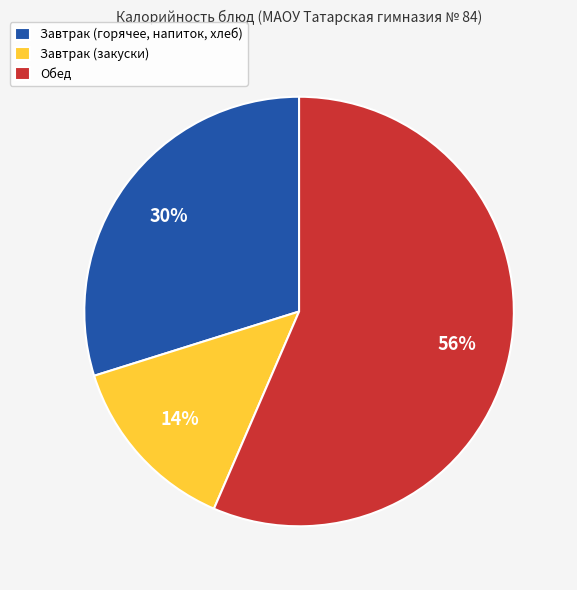

To the nearest percent, what is the average slice percentage?

33%